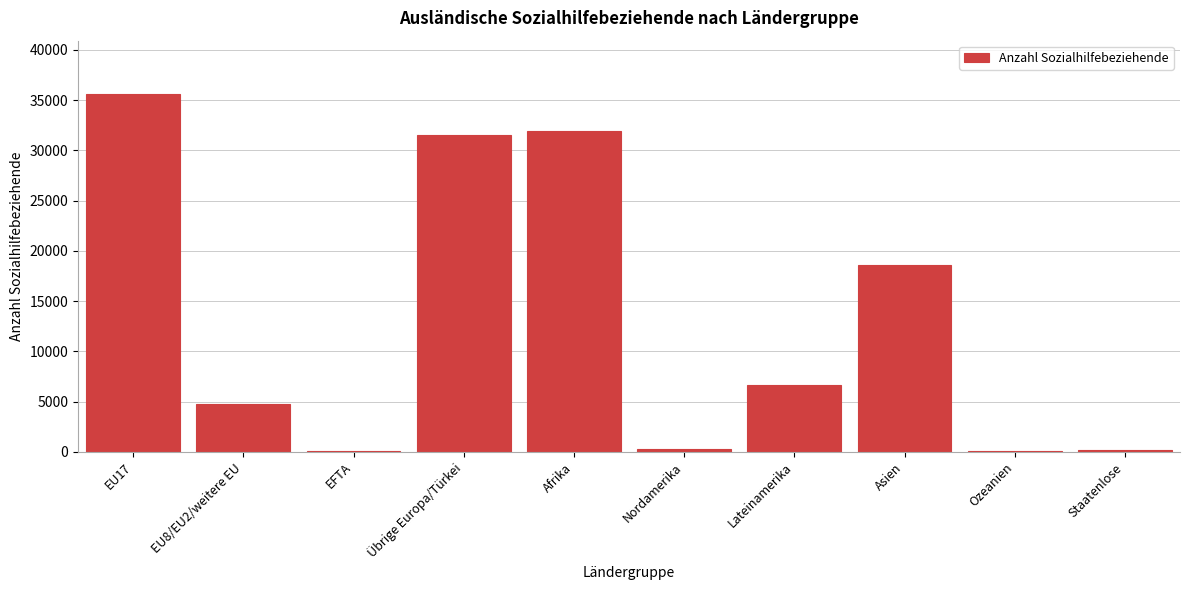

True or false: the data shows 31533.2 at Übrige Europa/Türkei.

True